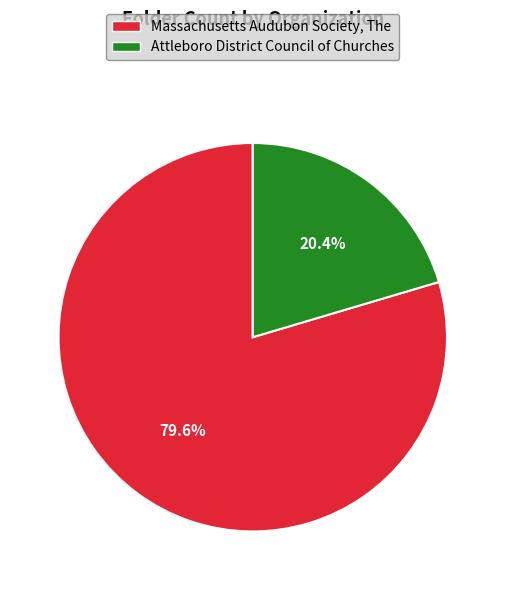

How many segments does this pie chart have?

2